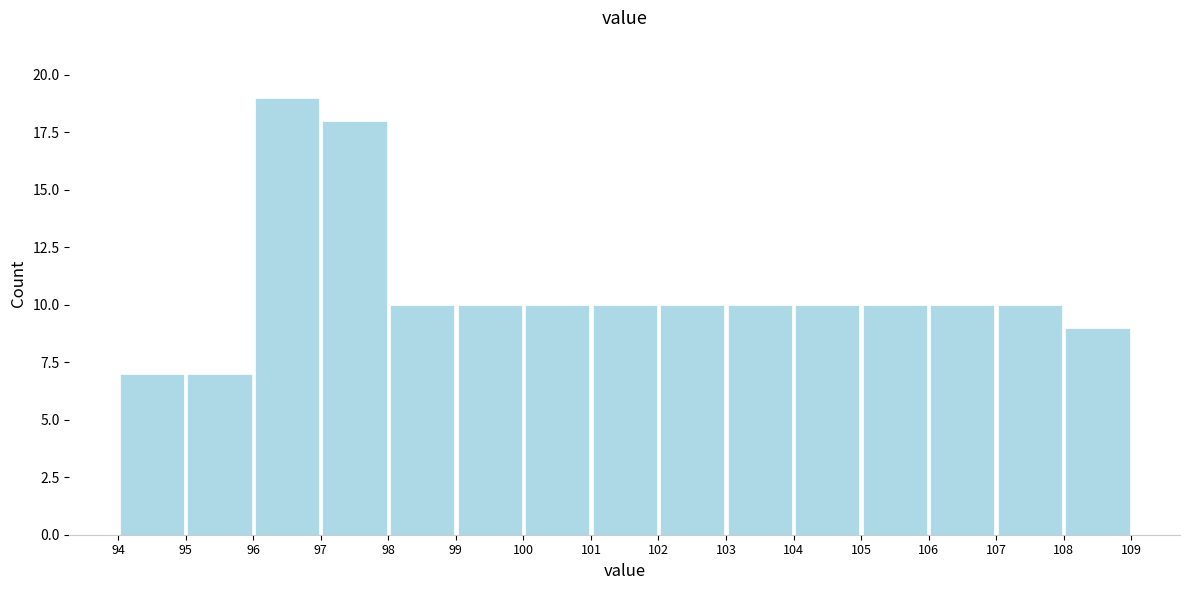

Reading left to right, list every bar in this chart as the range it spans on the x-axis followed by its height. The values are not printed on the chart, so give them approximately, as read against the axis.

94 to 95: 7
95 to 96: 7
96 to 97: 19
97 to 98: 18
98 to 99: 10
99 to 100: 10
100 to 101: 10
101 to 102: 10
102 to 103: 10
103 to 104: 10
104 to 105: 10
105 to 106: 10
106 to 107: 10
107 to 108: 10
108 to 109: 9